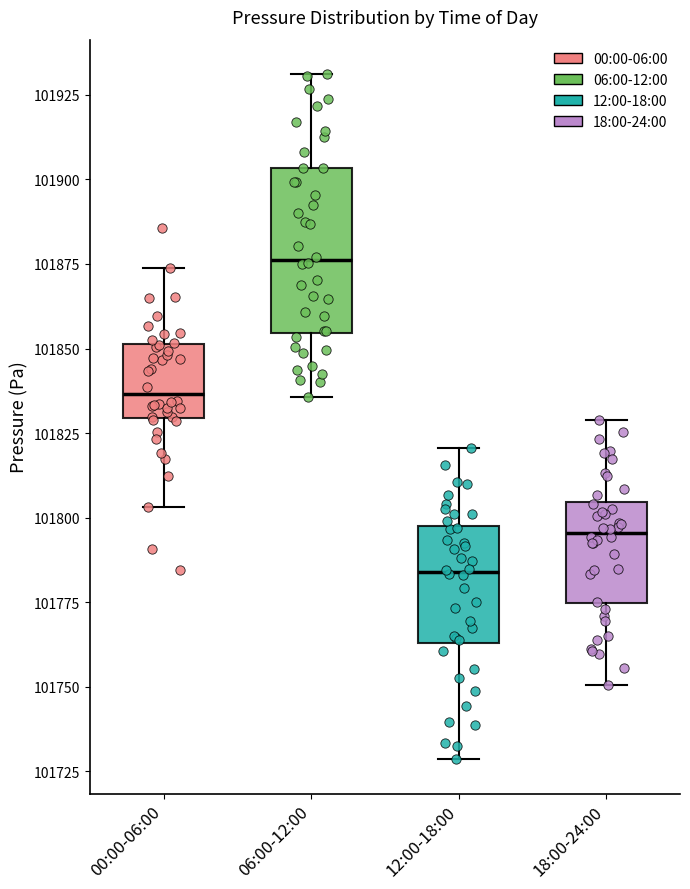

Reading left to right, read every box against the y-axis: the position of its median line, the range the box covers, and the ends of its whiskers. The values are not printed on the chart, so give them approximately, as read against the axis.

00:00-06:00: median 101835, box 101830 to 101850, whiskers 101805 to 101875
06:00-12:00: median 101875, box 101855 to 101905, whiskers 101835 to 101930
12:00-18:00: median 101785, box 101765 to 101800, whiskers 101730 to 101820
18:00-24:00: median 101795, box 101775 to 101805, whiskers 101750 to 101830